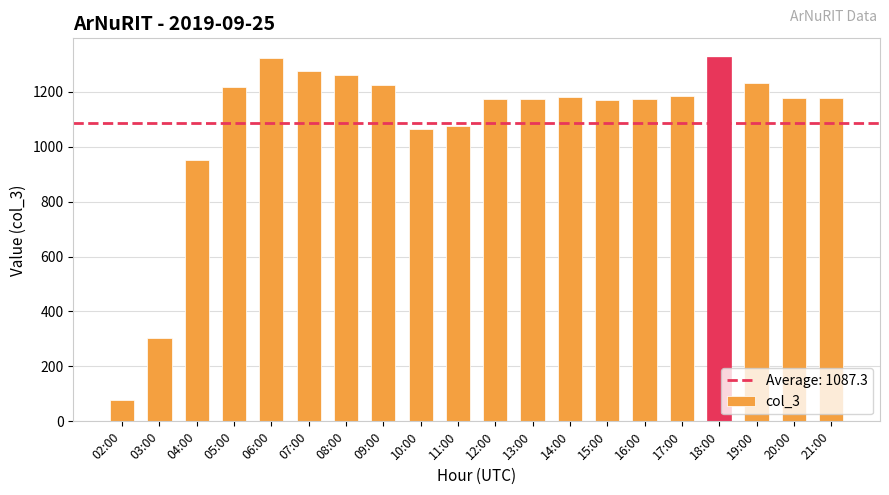

Are the bars horizontal?

No